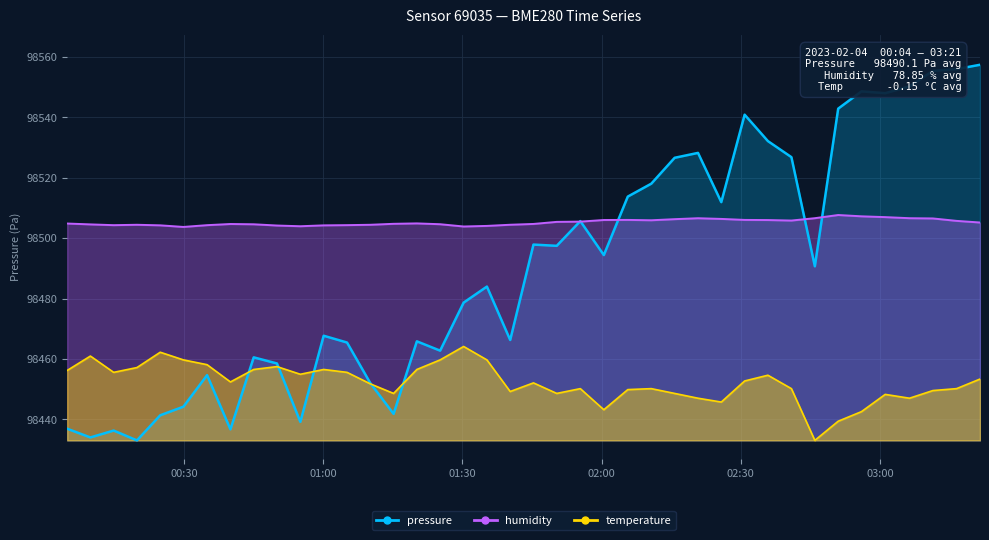

True or false: temperature and humidity intersect in this chart.

False